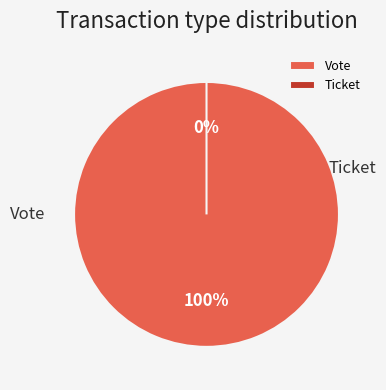

Between Vote and Ticket, which is larger?

Vote